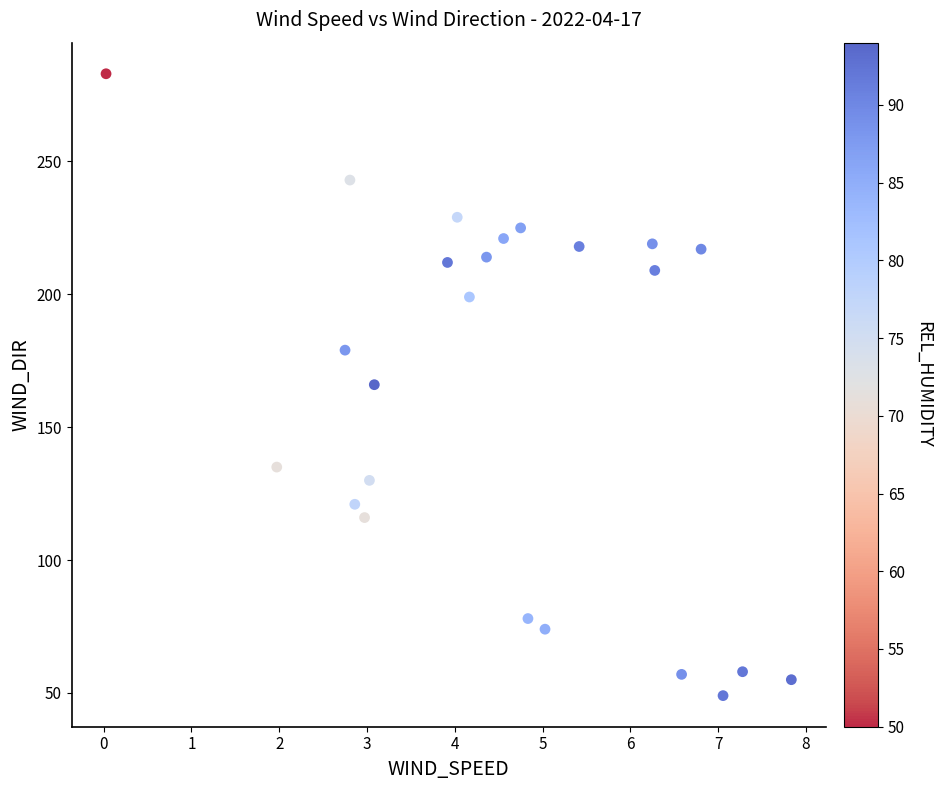

What is the range of Y values (max minus min)?

234